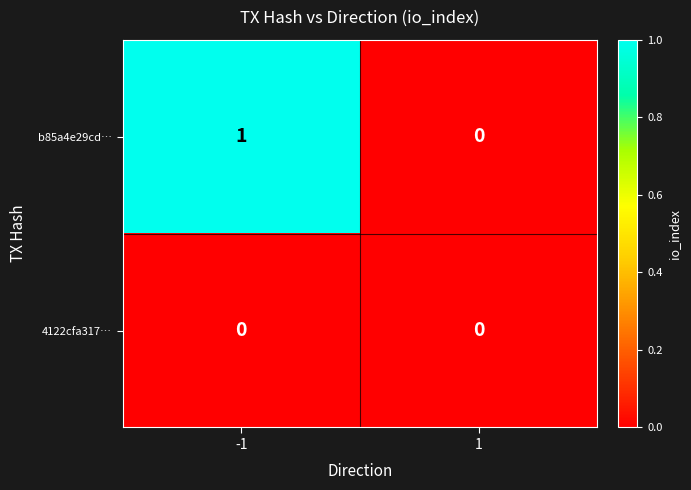

The value of b85a4e29cd… at 1 is 0. True or false?

True